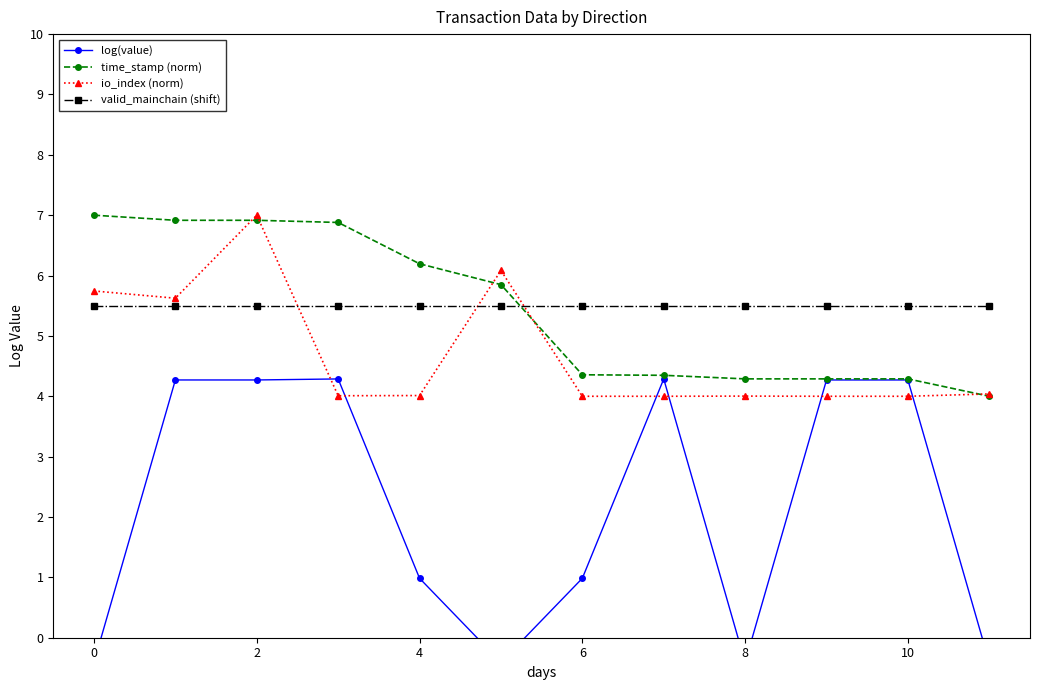

Where is the first local maximum for io_index (norm)?

2